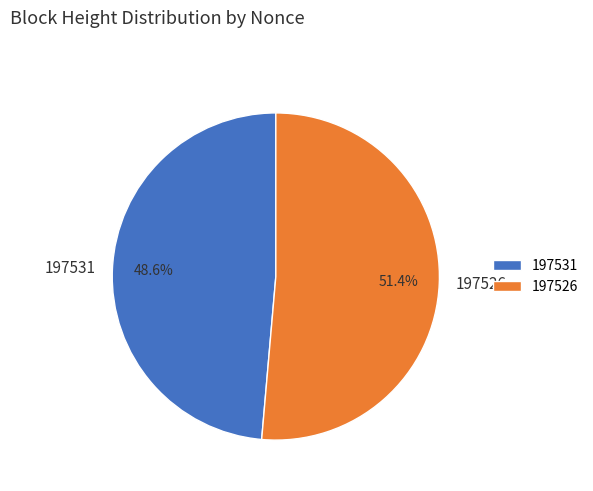

The 197531 slice represents 7% of the pie. True or false?

False